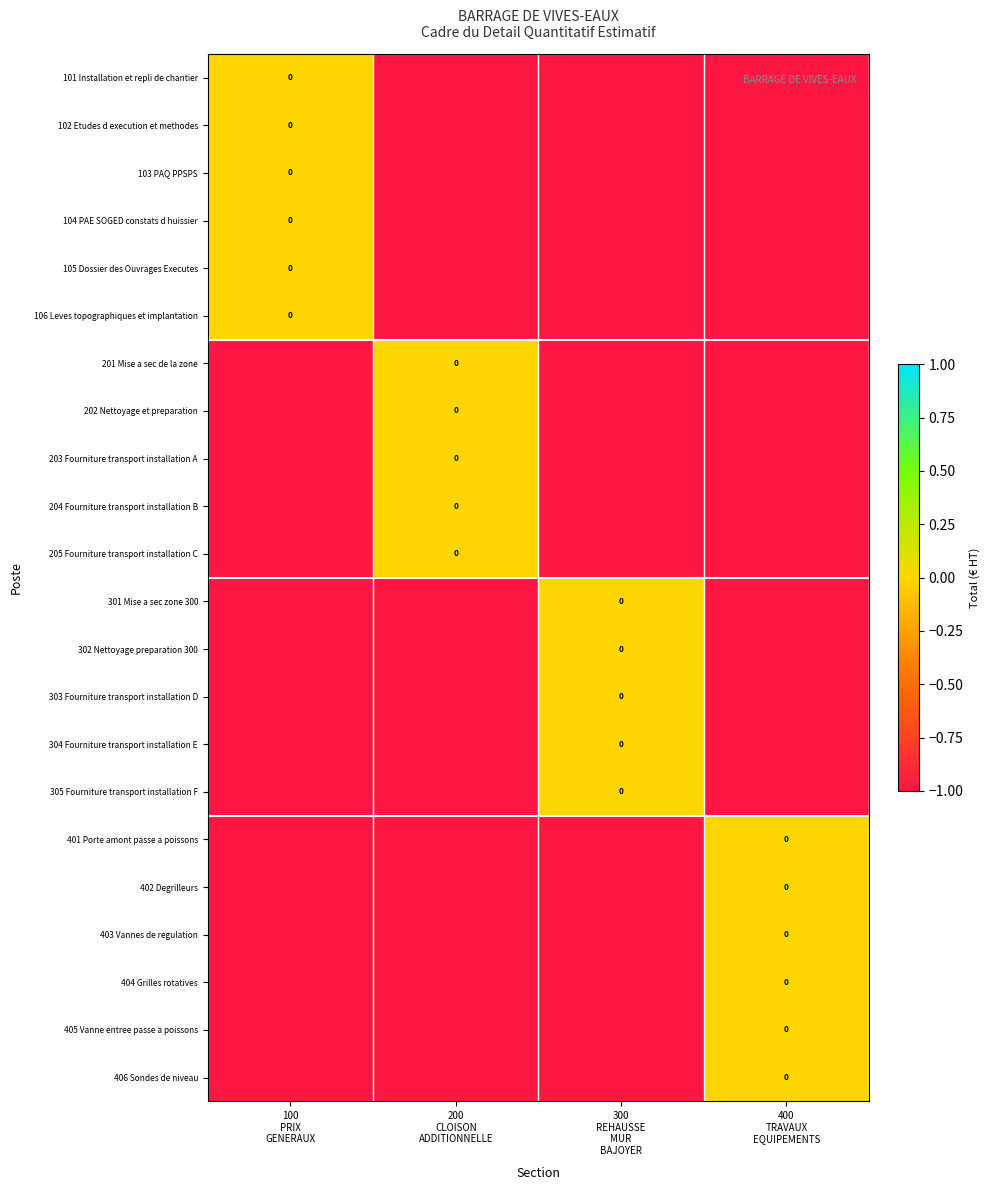

Which series has the largest range (max minus min)?

101 Installation et repli de chantier